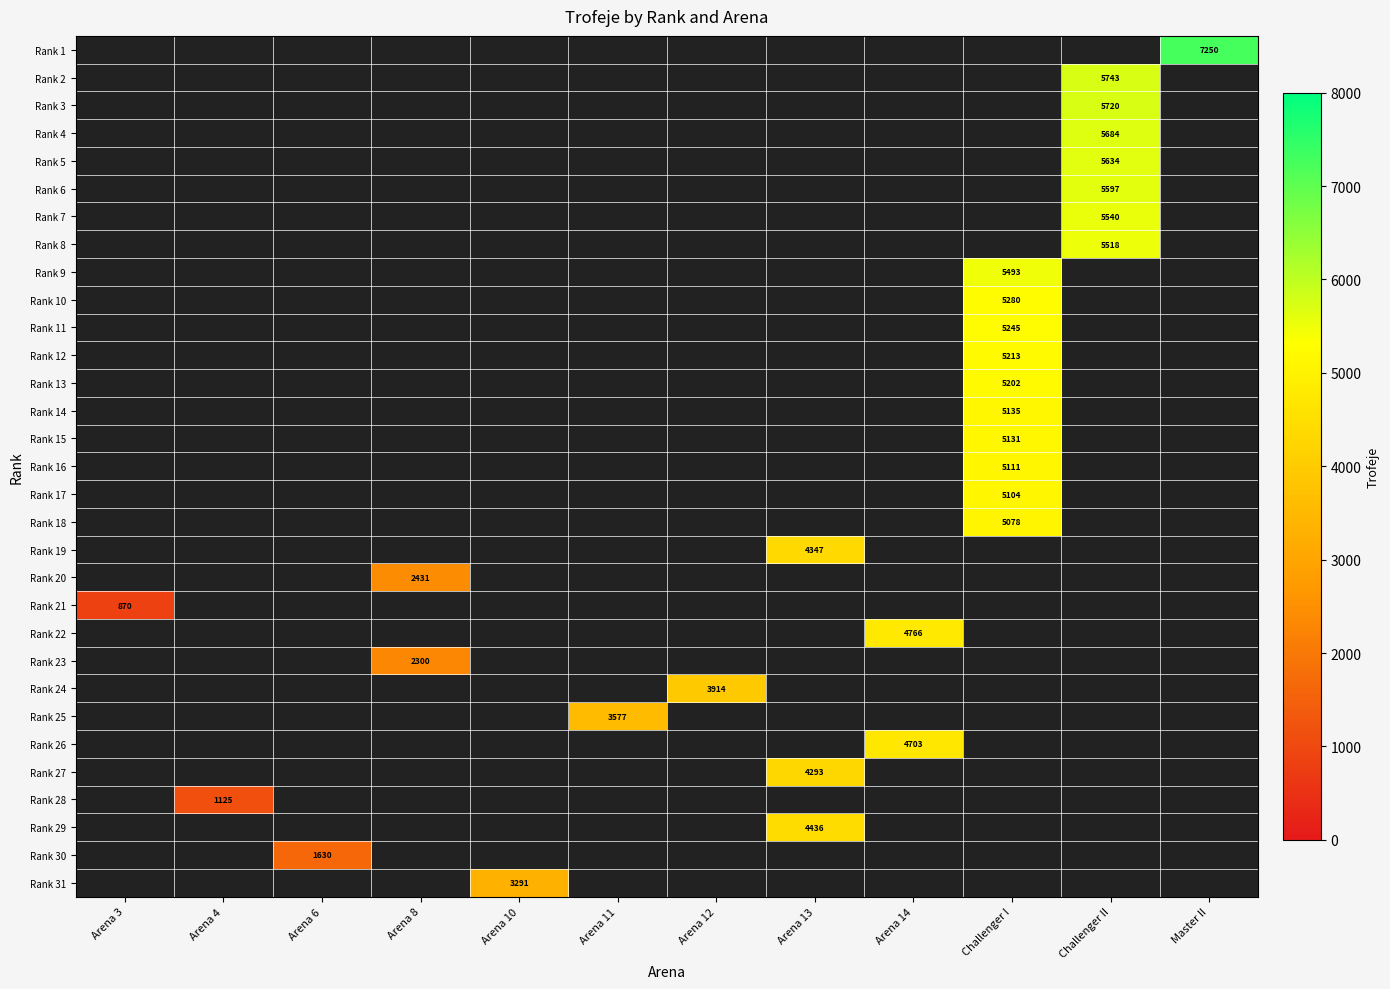

Is the value of Rank 24 at Challenger II greater than the value of Rank 12 at Challenger I?

No